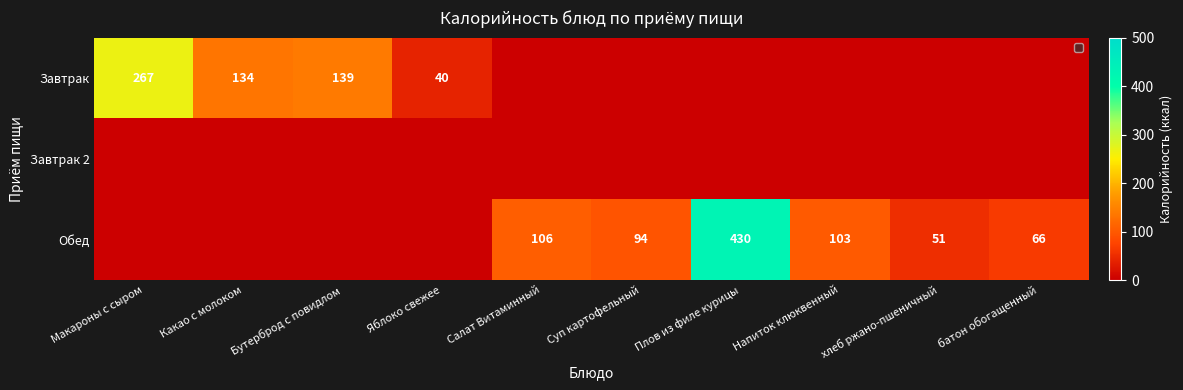

True or false: Обед has a value of 41 at Суп картофельный.

False